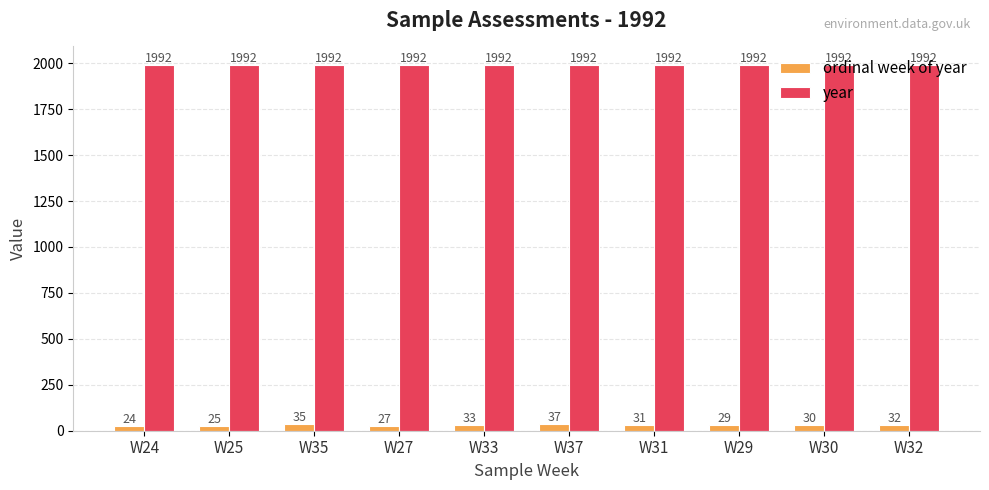

Reading left to right, list all the values displayed in this chart.

ordinal week of year: W24=24	W25=25	W35=35	W27=27	W33=33	W37=37	W31=31	W29=29	W30=30	W32=32
year: W24=1992	W25=1992	W35=1992	W27=1992	W33=1992	W37=1992	W31=1992	W29=1992	W30=1992	W32=1992